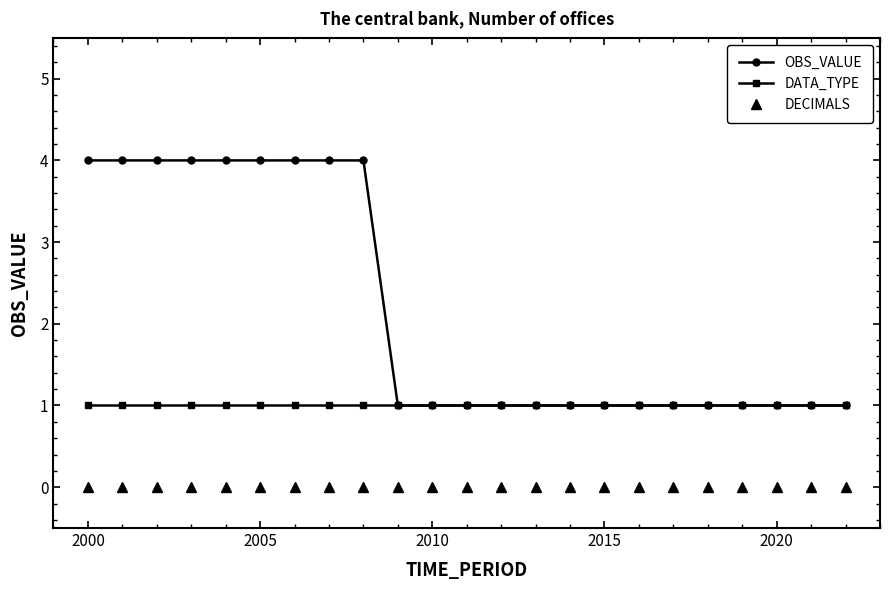

List the series in order of their peak value, lowest first.

DECIMALS, DATA_TYPE, OBS_VALUE